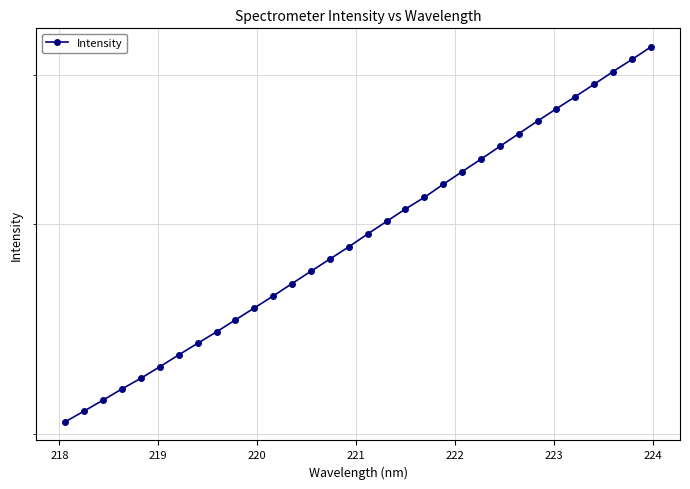

Reading left to right, list all the values displayed in this chart.

2046.7	2089.7	2134.3	2181.0	2226.3	2276.5	2329.4	2381.9	2435.5	2492.6	2550.5	2610.7	2674.1	2738.5	2803.9	2870.9	2943.2	3015.5	3088.7	3159.1	3239.8	3320.1	3401.3	3486.3	3573.2	3661.9	3750.0	3839.0	3932.0	4029.2	4124.9	4225.3